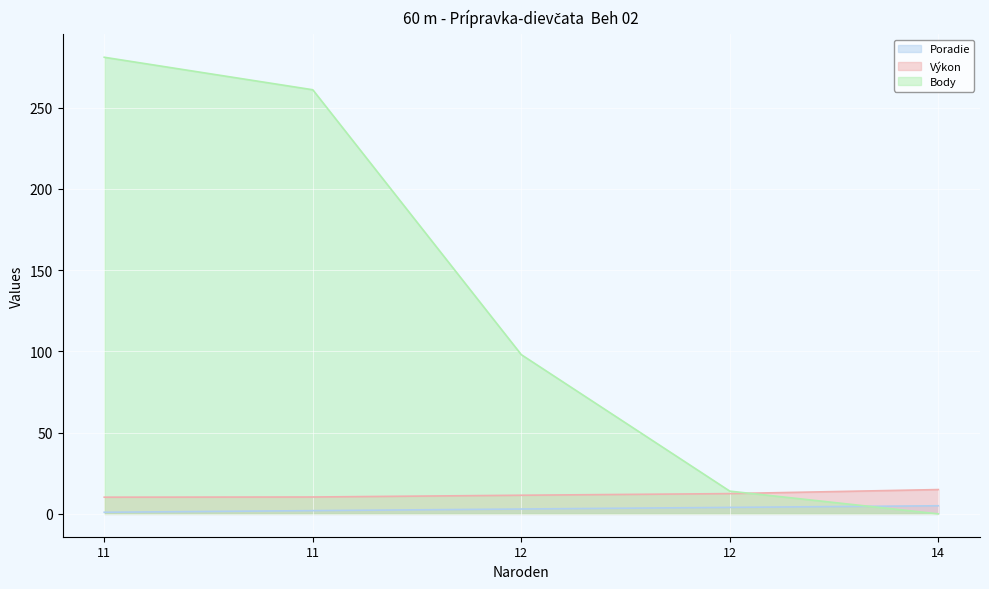

The Body series shows 20.4 at 12. True or false?

False